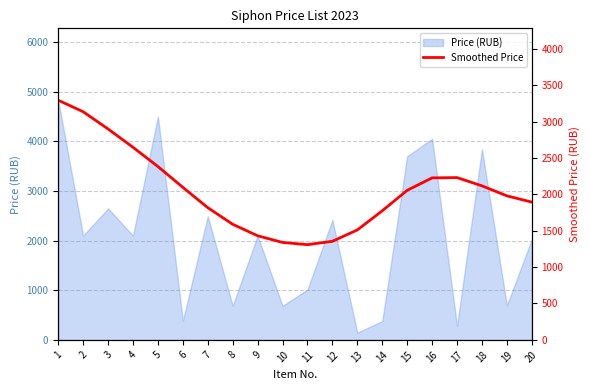

At which label does the data first exceed 2054?

1